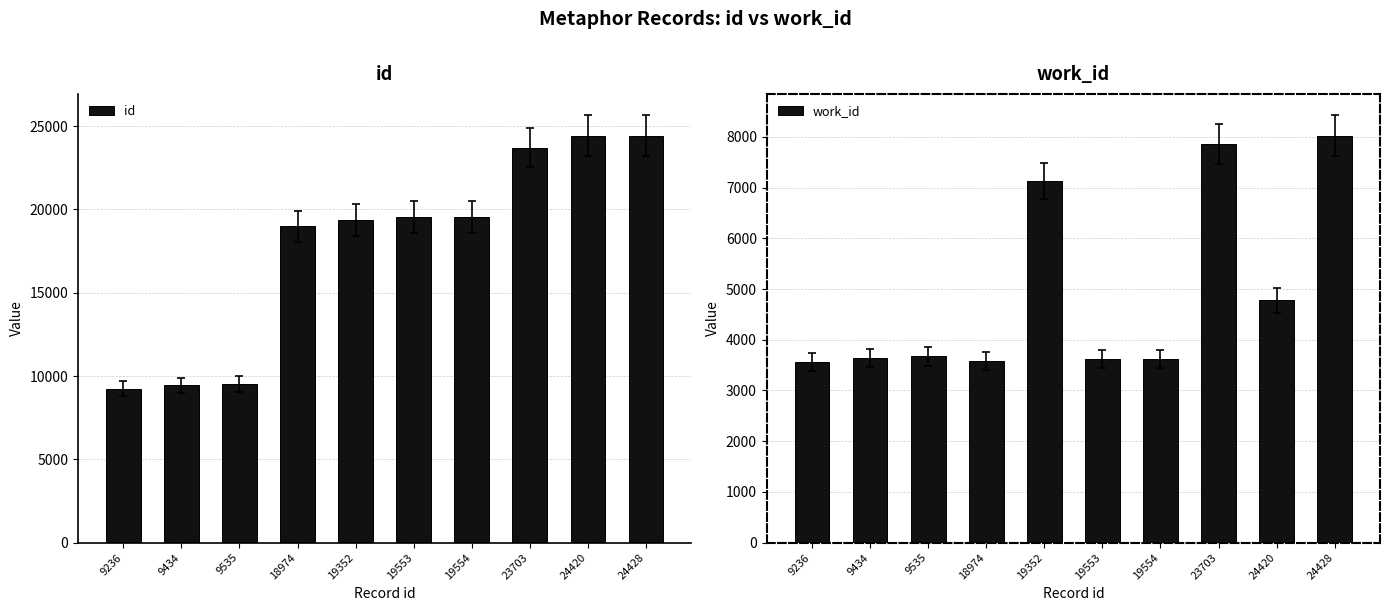

What is the sum of all id values?

178189